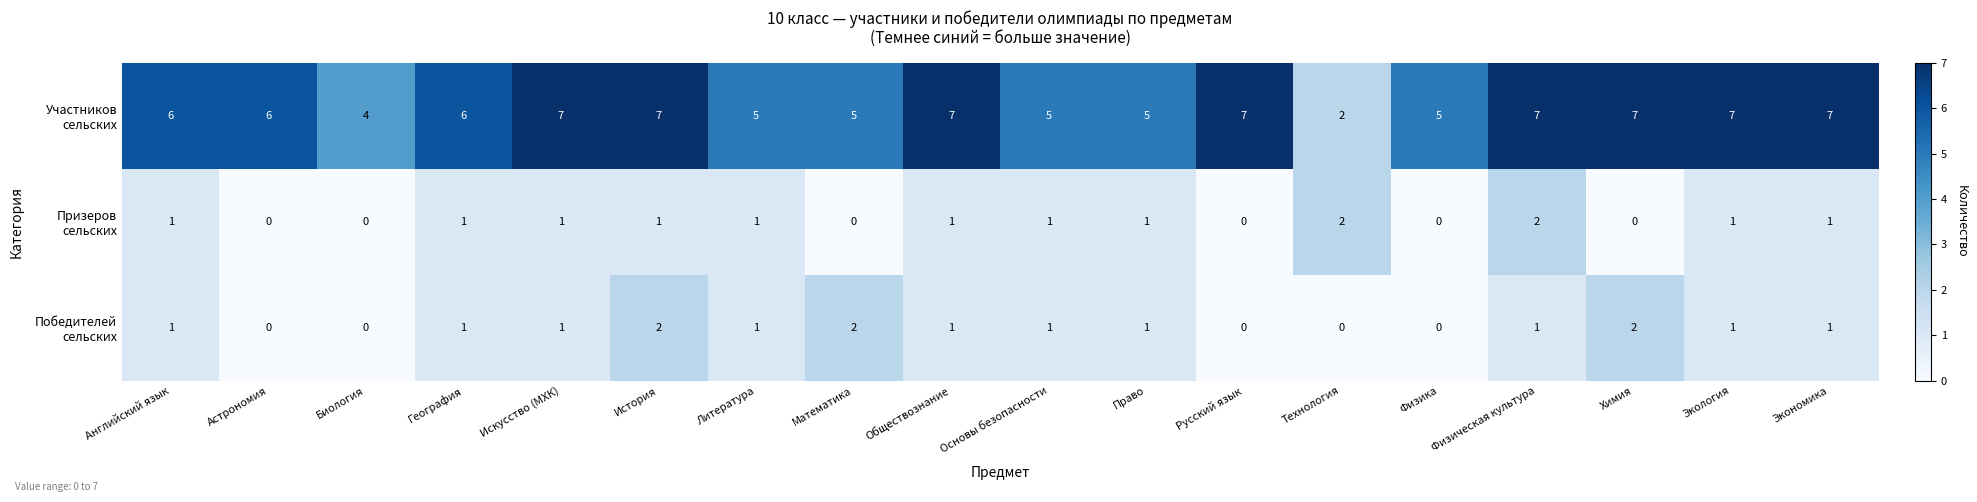

What is the spread (max minus min) of values at Астрономия?

6